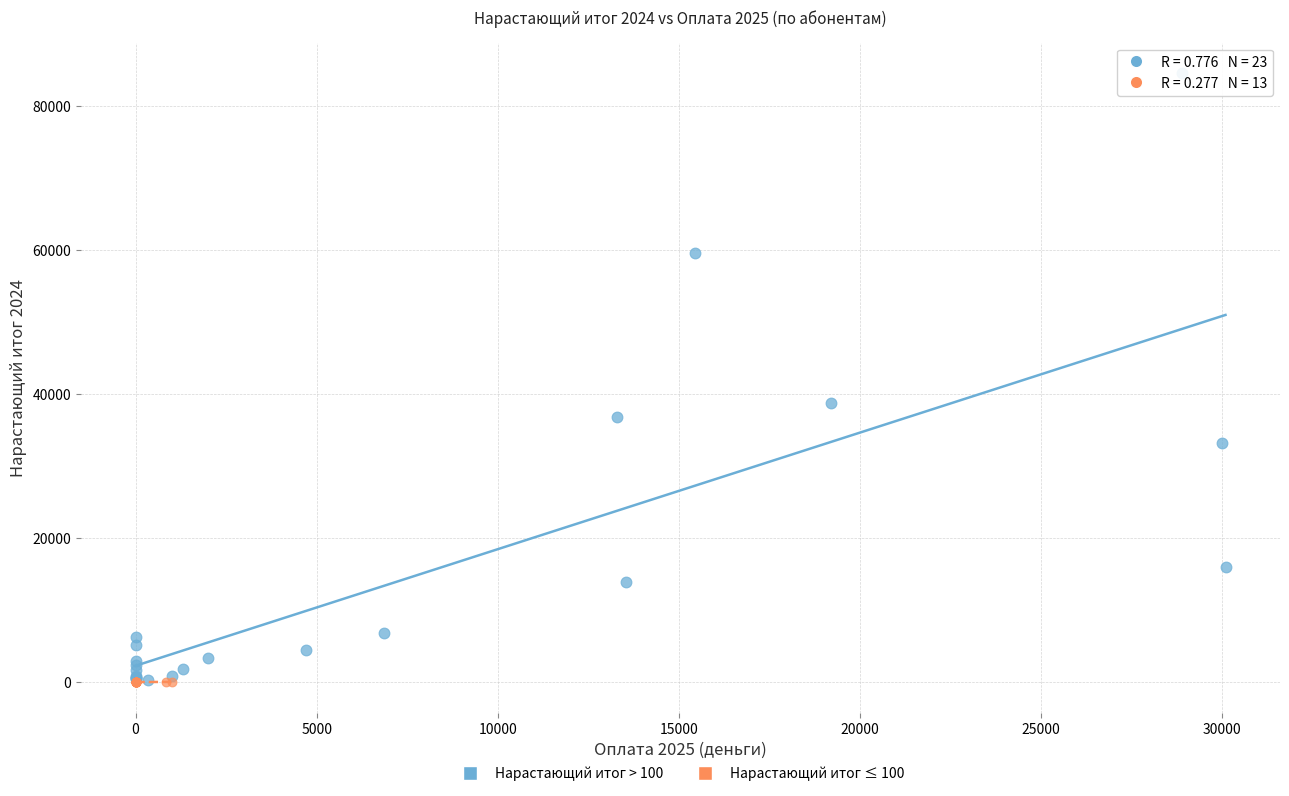

Which series has the largest Y range (max minus min)?

Нарастающий итог > 100